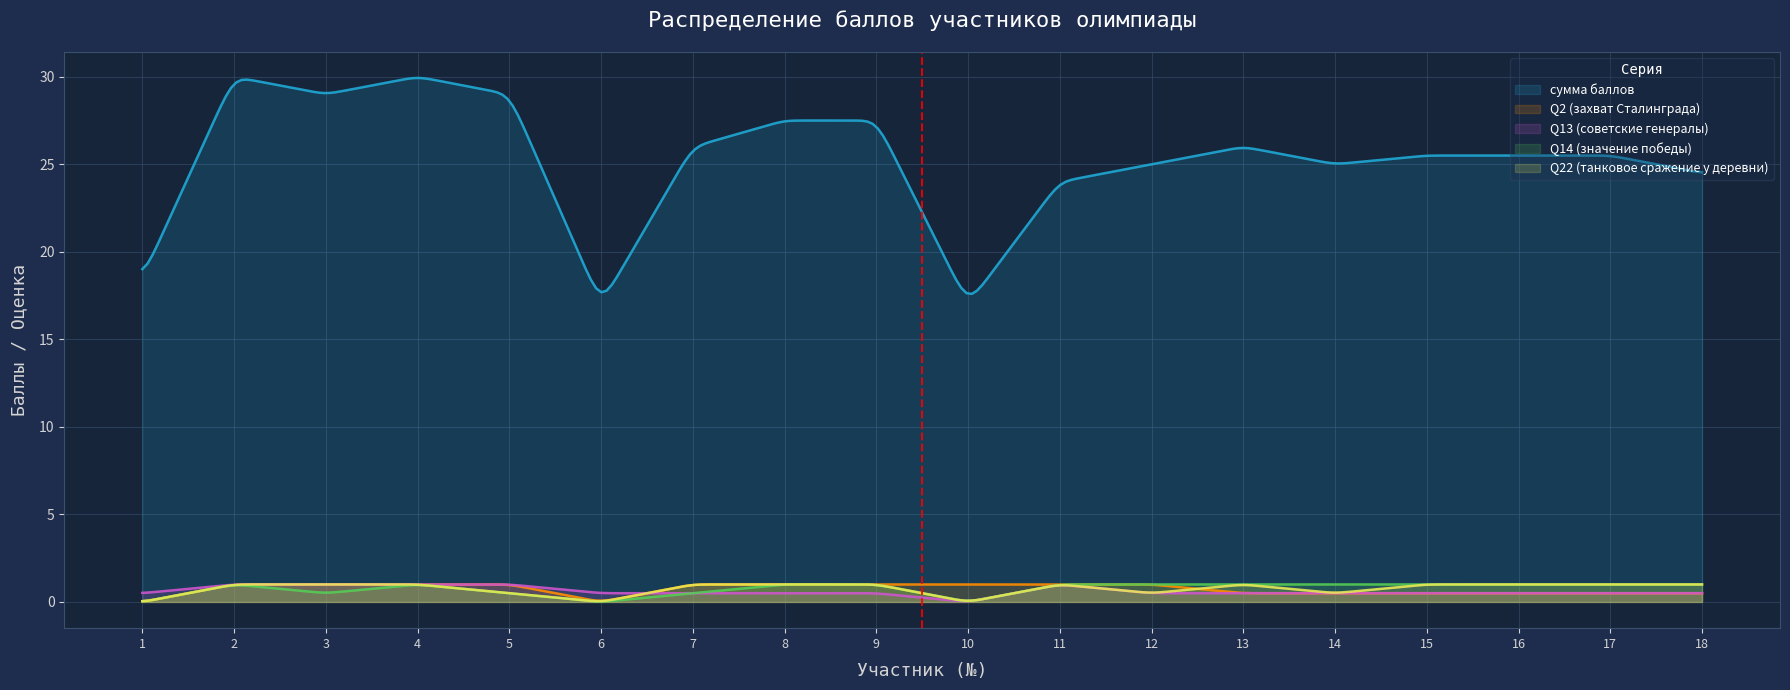

What is the difference between the maximum and minimum values in the Q22 (танковое сражение у деревни) series?

1.0